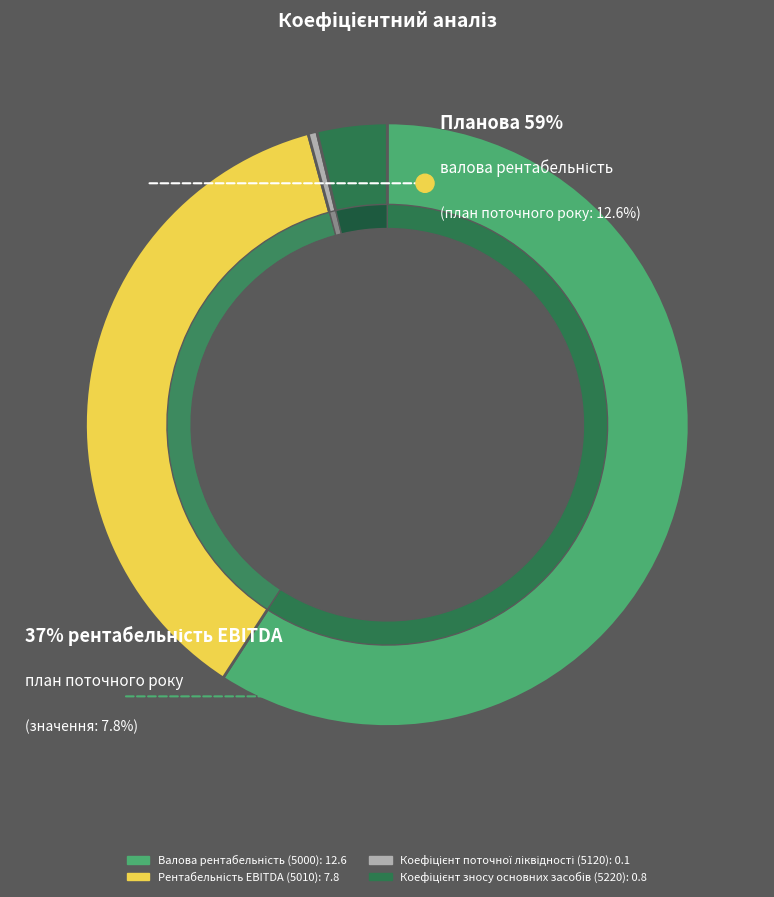

Between Коефіцієнт зносу основних засобів (5220) and Коефіцієнт поточної ліквідності (5120), which is larger?

Коефіцієнт зносу основних засобів (5220)